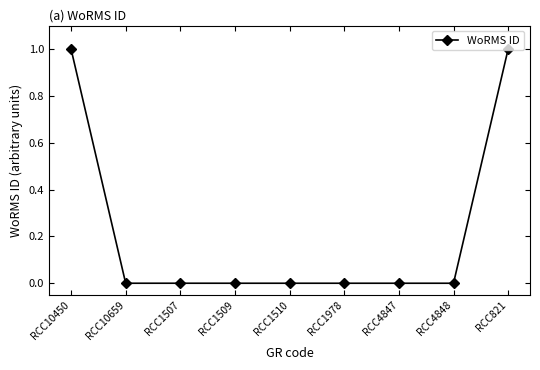

What is the label of the 3rd point from the right?

RCC4847